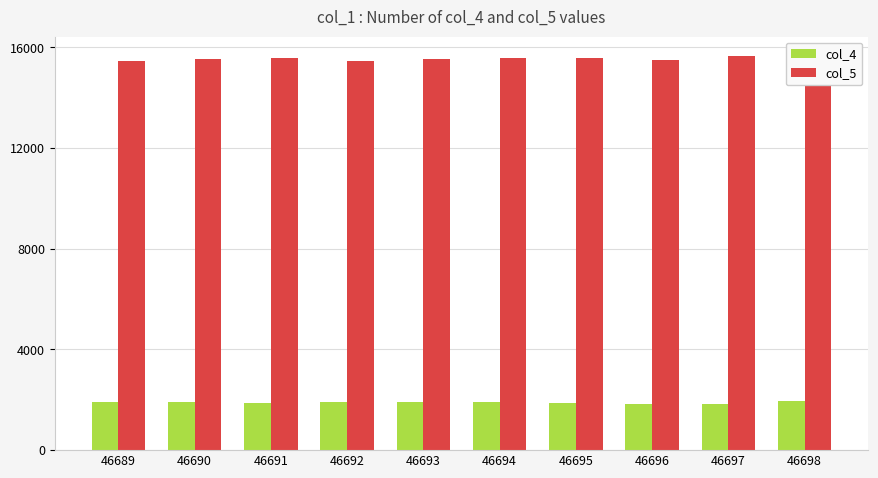

True or false: col_5 has a value of 8222 at 46696.

False